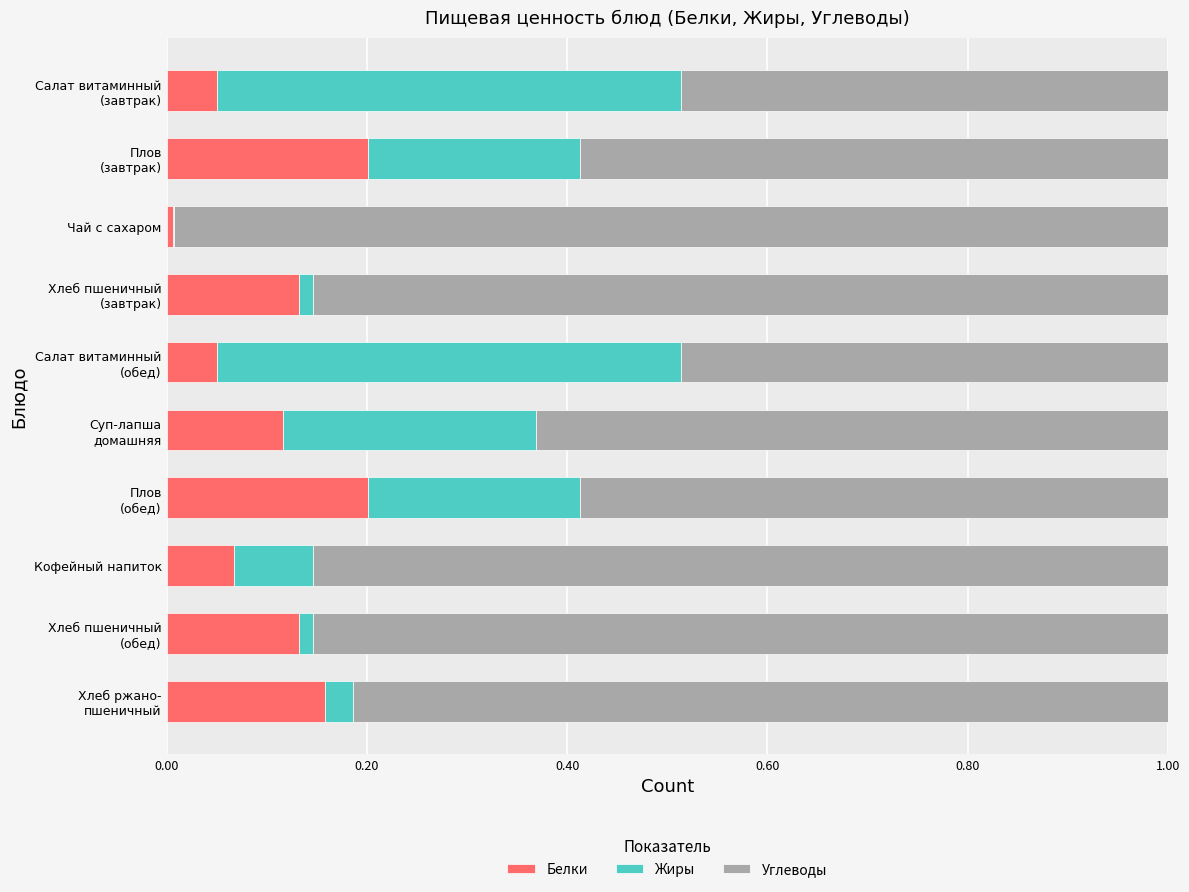

At how many categories does at least one series exceed 0?

10